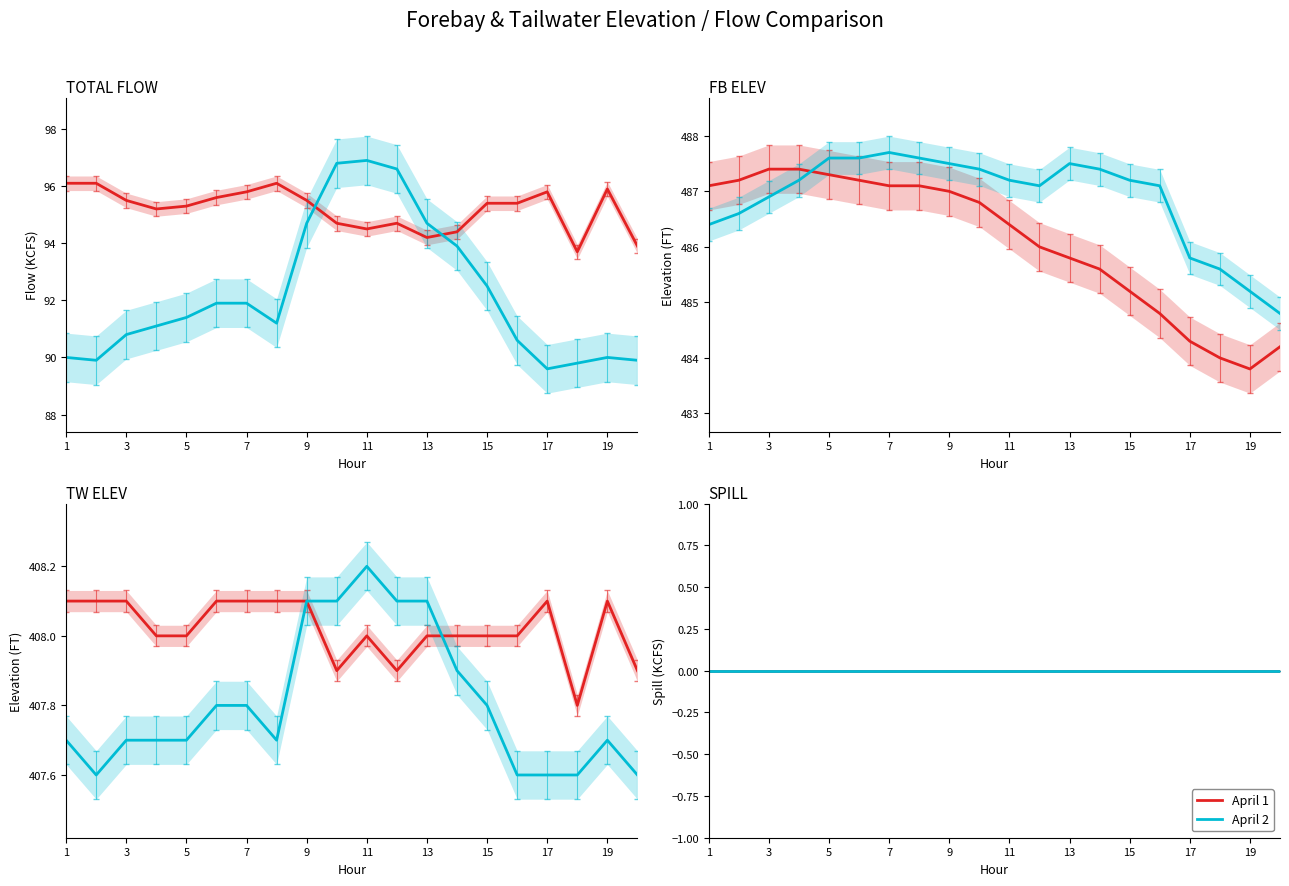

Which series changed the most between 7 and 13?

TOTAL FLOW (KCFS)